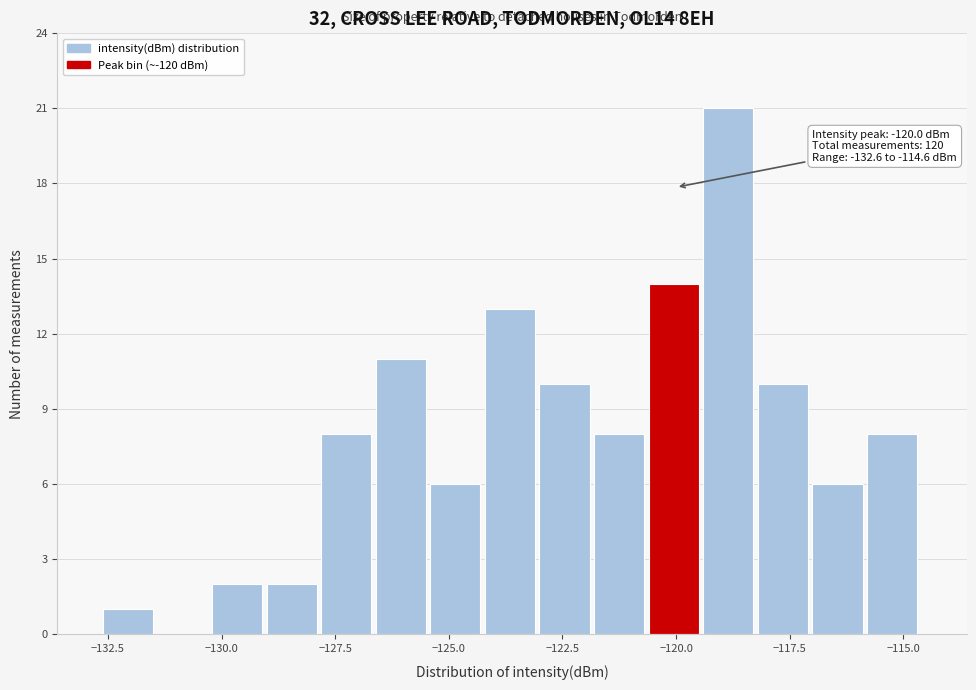

Around what value on the x-axis is the tallest bar? Give the approximate position of its centre, as read against the axis.

-119.0